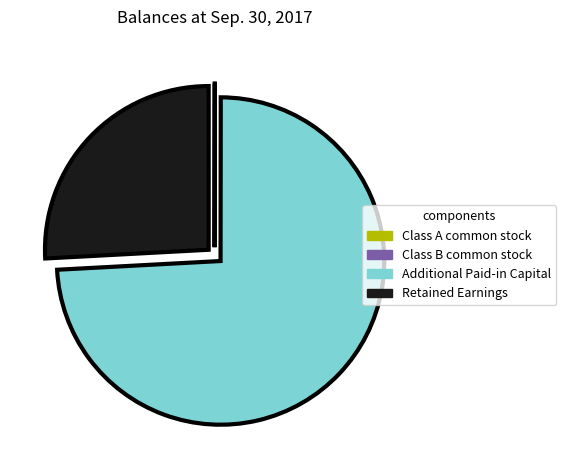

Which slice is the largest?

Additional Paid-in Capital